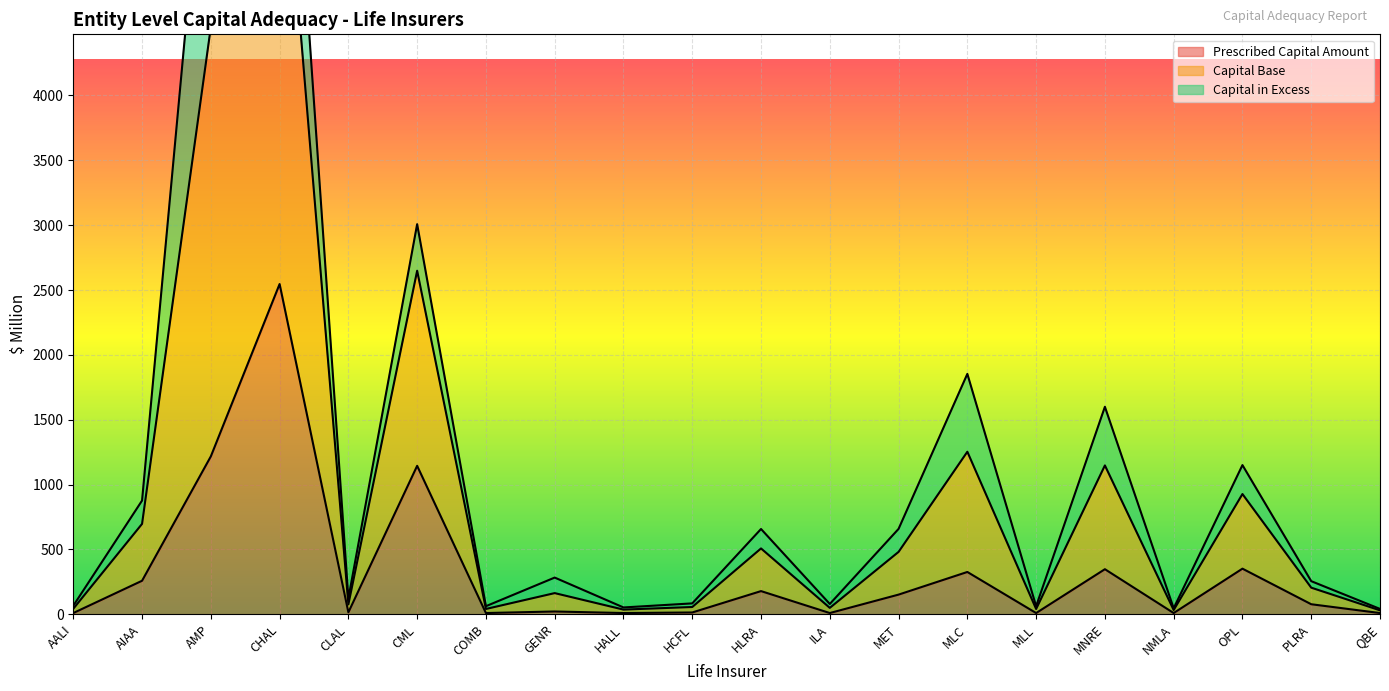

What is the maximum value for Prescribed Capital Amount?

2546.4